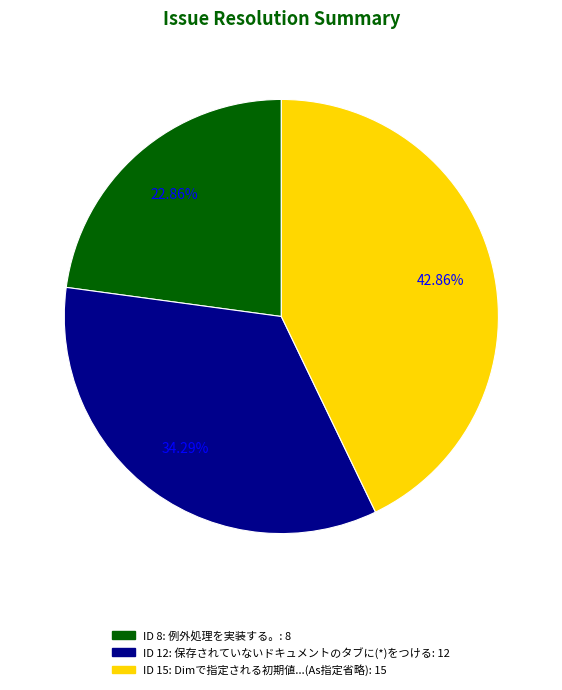

To the nearest percent, what is the average slice percentage?

33%